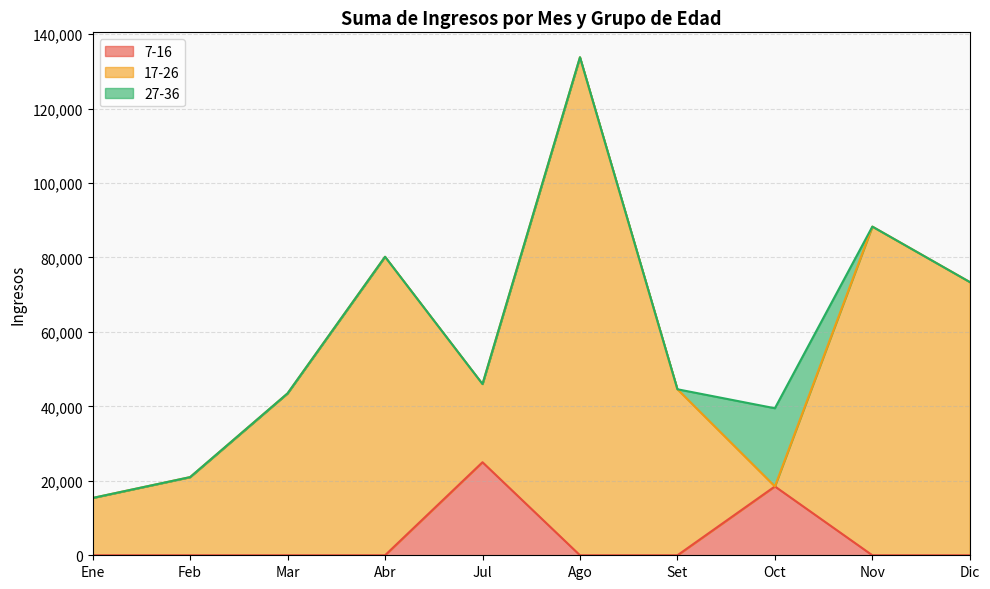

Does the chart display data point markers on the line(s)?

No